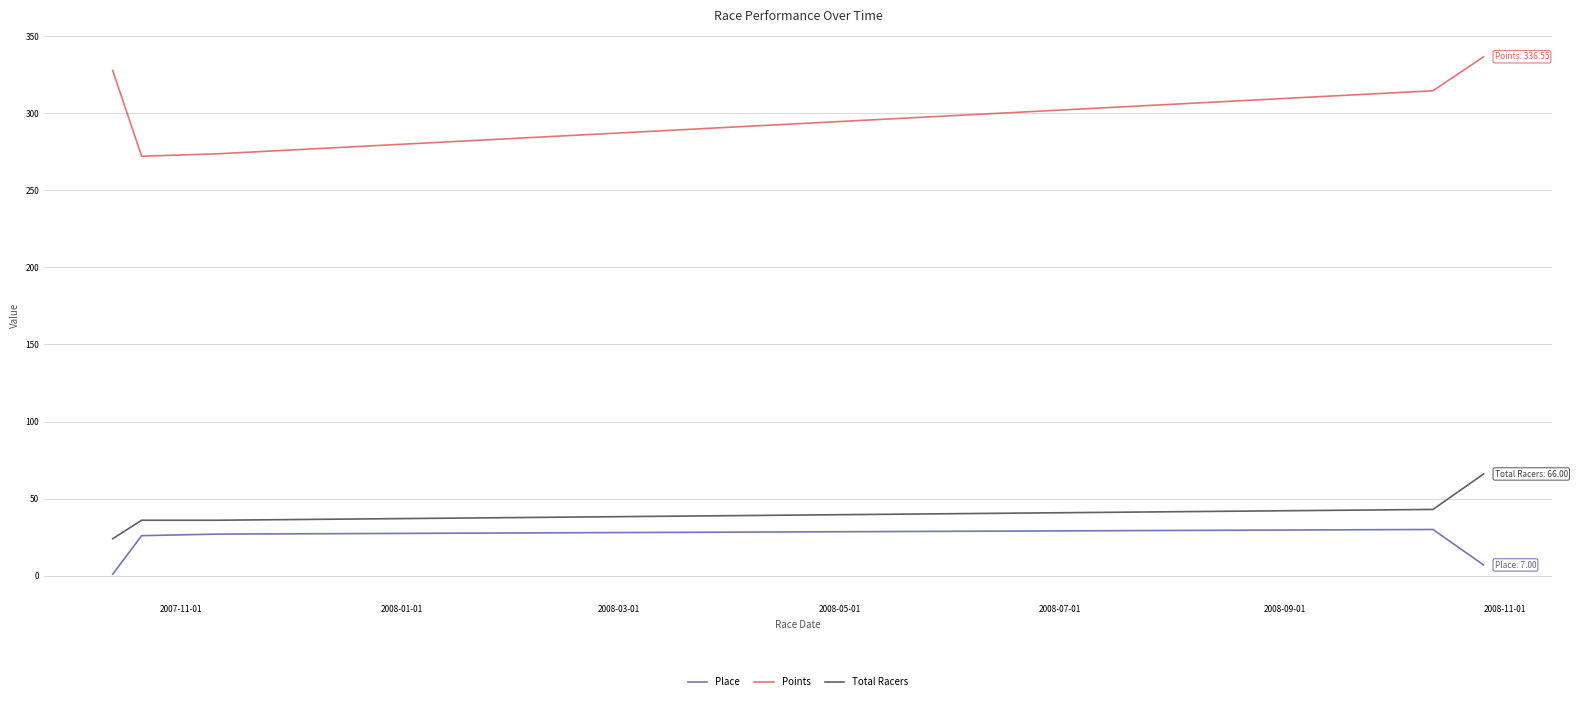

Which series has the largest total across all categories?

Points